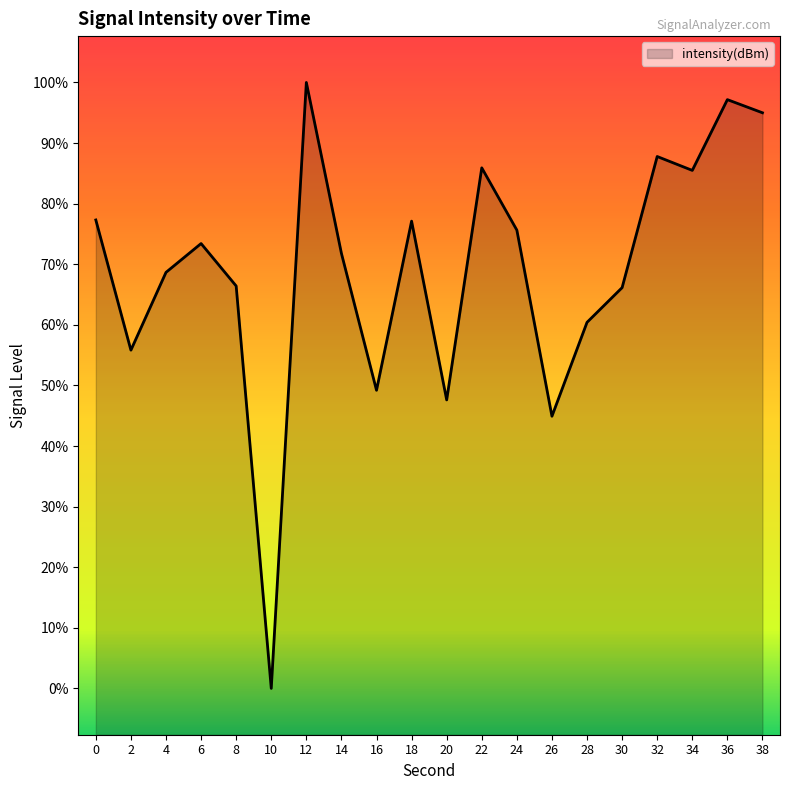

Between 24 and 4, which is larger?

24